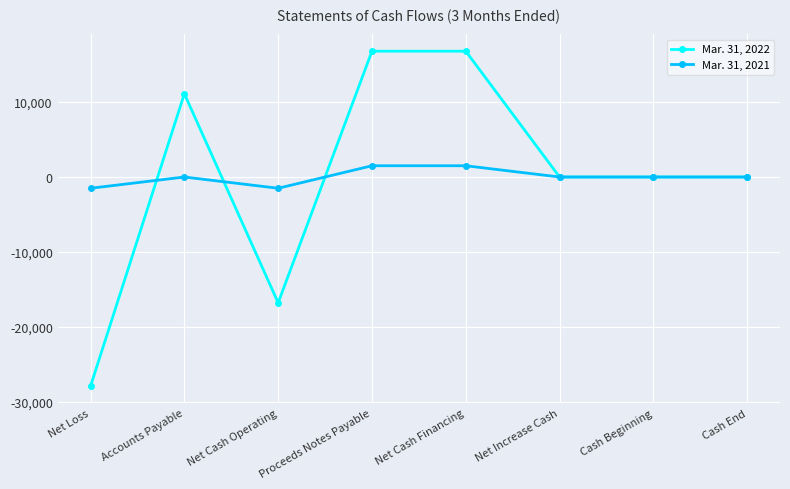

Is the value of Mar. 31, 2021 at Net Increase Cash greater than the value of Mar. 31, 2022 at Proceeds Notes Payable?

No